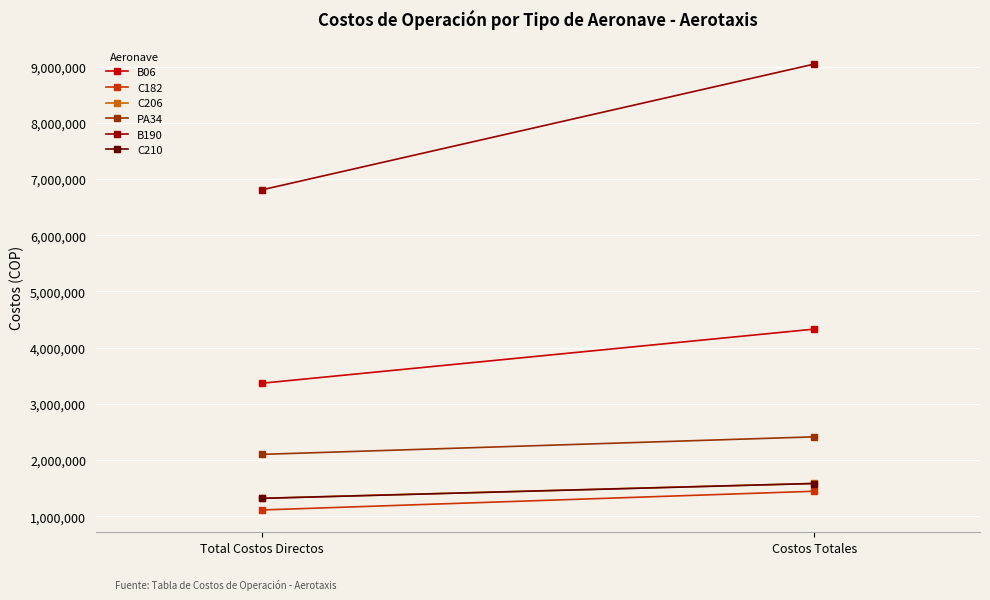

What is the sum of all C182 values?

2555354.6